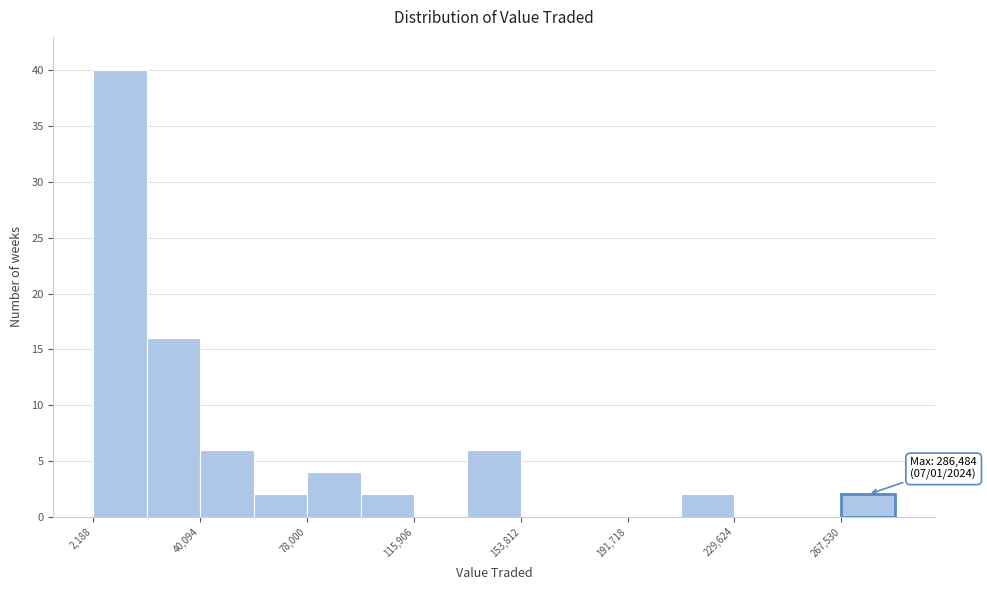

Around what value on the x-axis is the tallest bar? Give the approximate position of its centre, as read against the axis.

10000